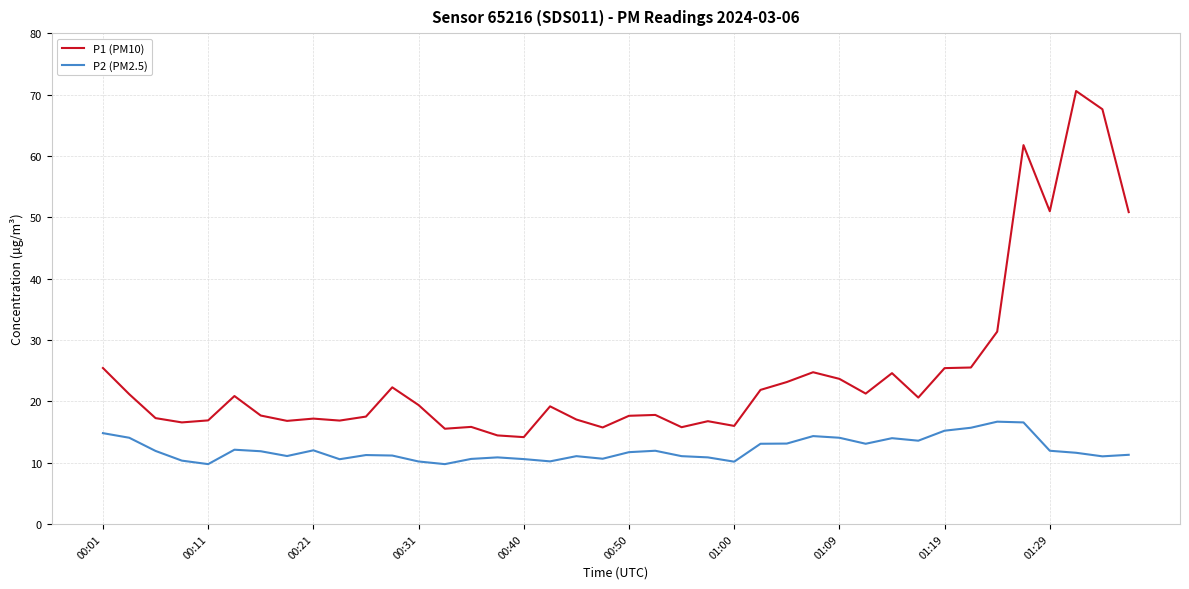

What is the maximum value for P1 (PM10)?

70.6